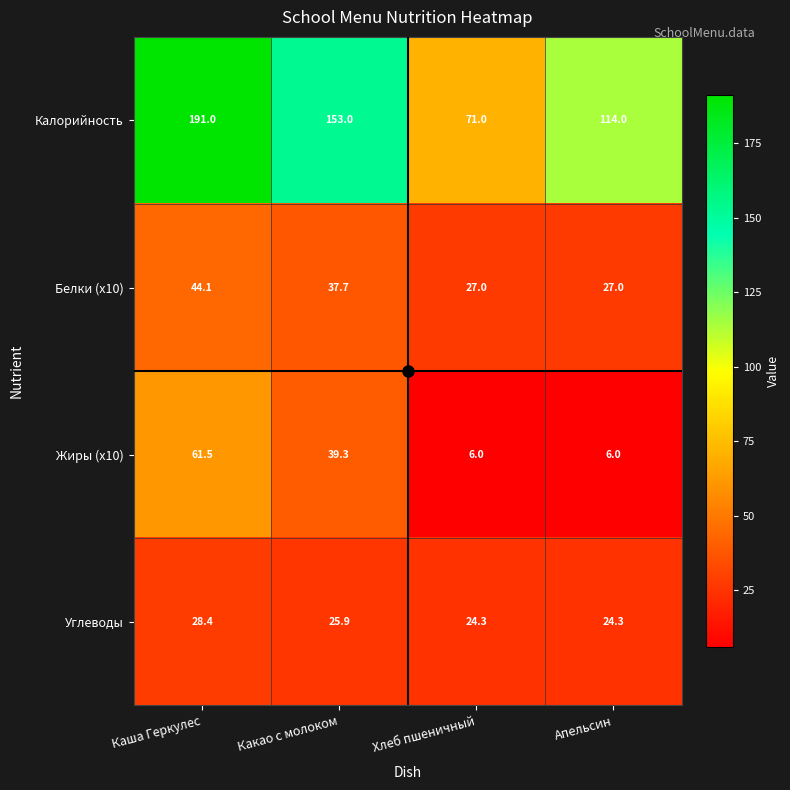

The value of Углеводы at Хлеб пшеничный is 24.3. True or false?

True